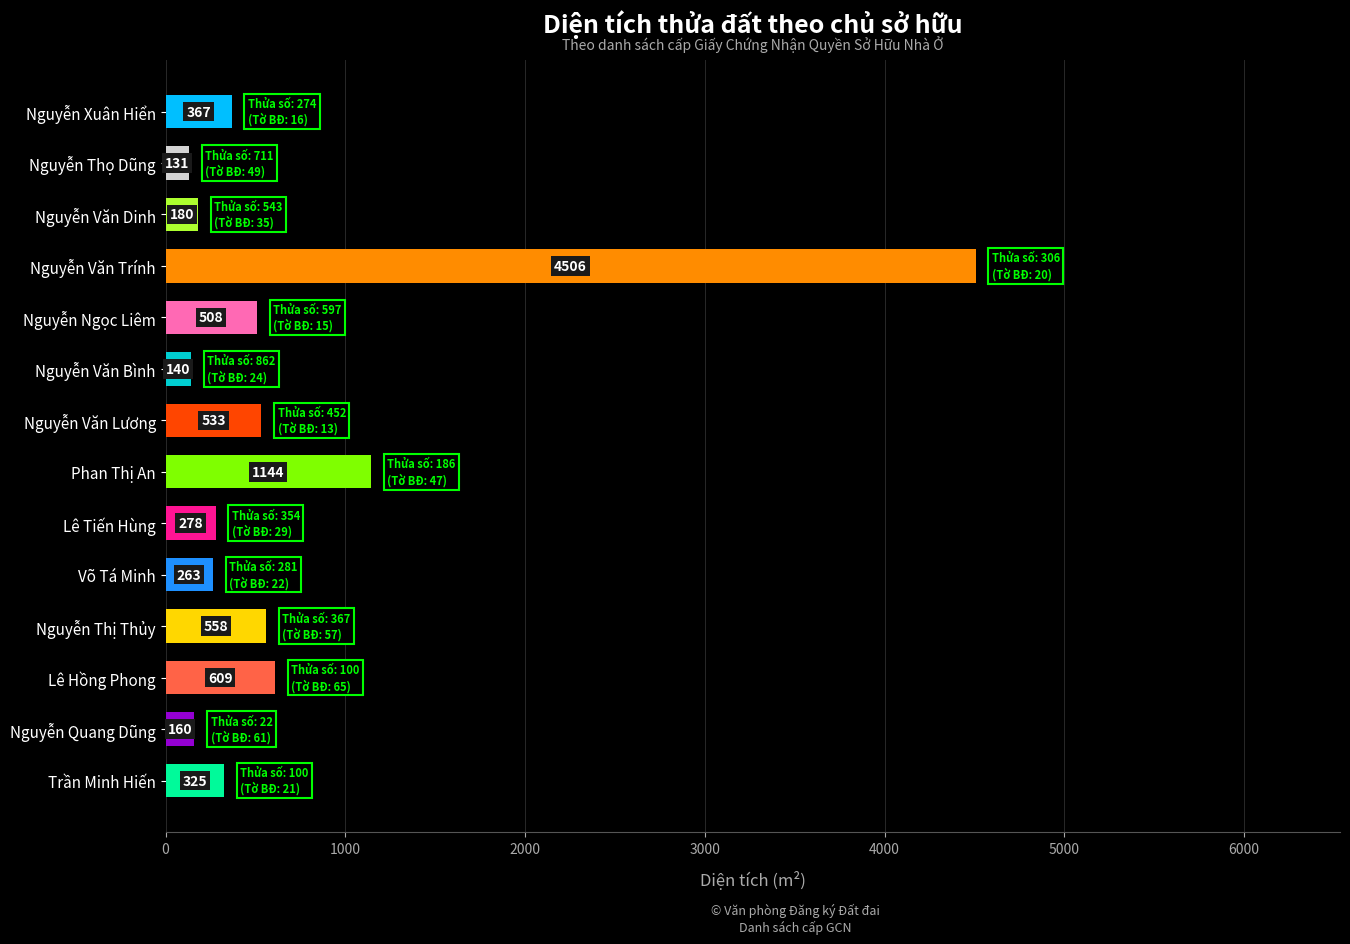

Approximately how many times larger is the value at Nguyễn Thị Thủy compared to Nguyễn Văn Bình?

4.0